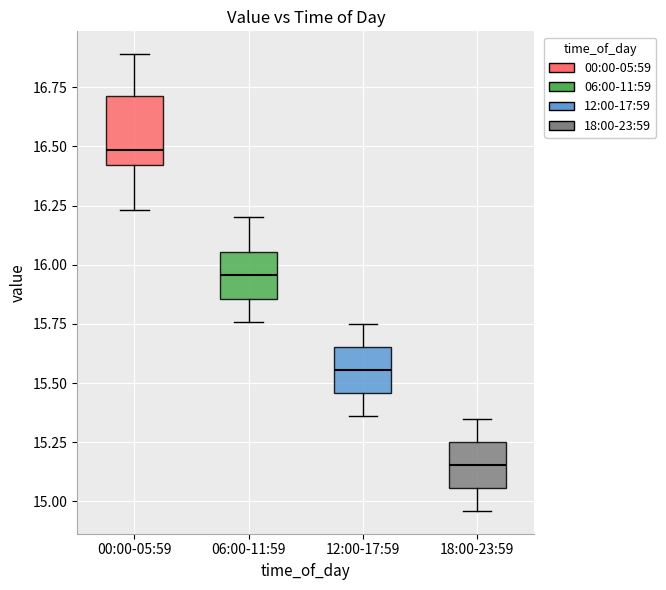

Reading left to right, transcribe this box plot: for each box, give where its median line is, the range the box spans, and where its two whiskers end, as read against the y-axis. The values are not printed on the chart, so give them approximately, as read against the axis.

00:00-05:59: median 16.50, box 16.40 to 16.70, whiskers 16.25 to 16.90
06:00-11:59: median 15.95, box 15.85 to 16.05, whiskers 15.75 to 16.20
12:00-17:59: median 15.55, box 15.45 to 15.65, whiskers 15.35 to 15.75
18:00-23:59: median 15.15, box 15.05 to 15.25, whiskers 14.95 to 15.35